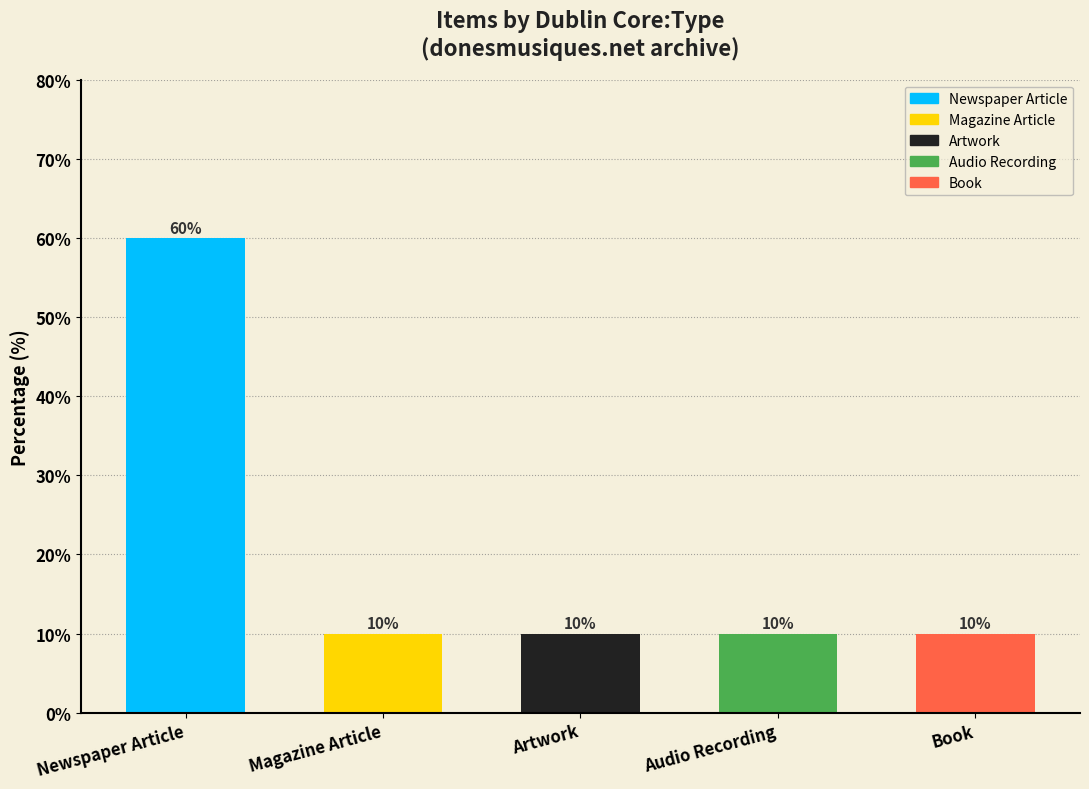

True or false: the data shows 102 at Newspaper Article.

False